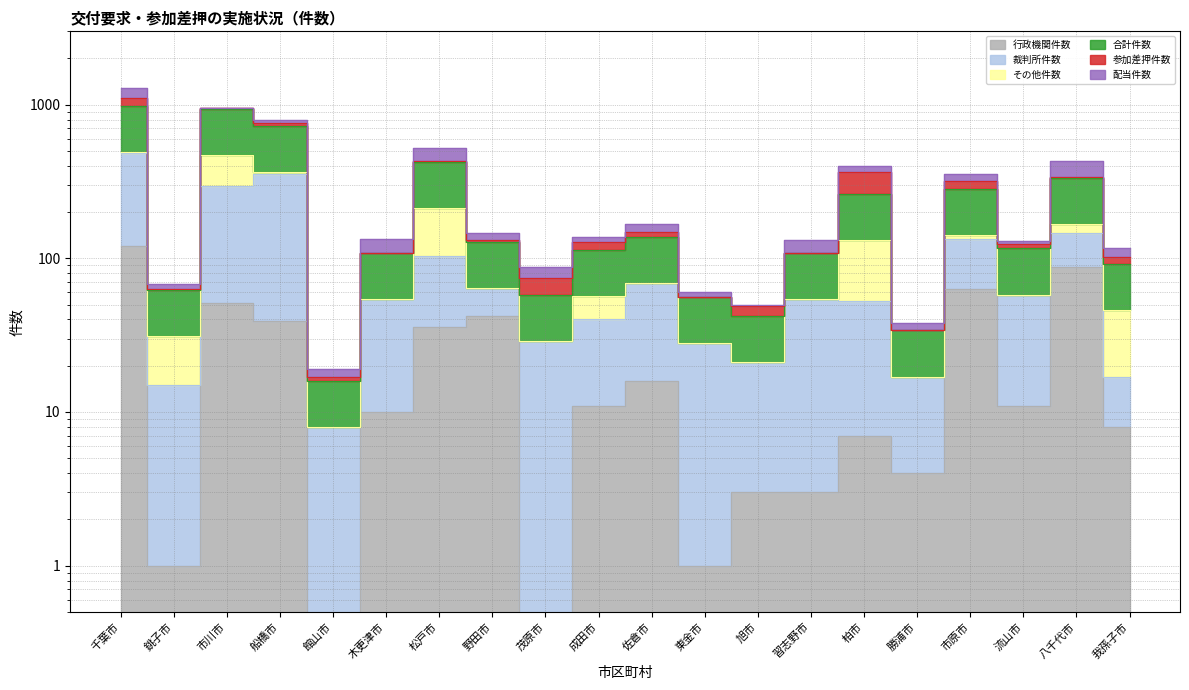

At which category does 合計件数 reach its first local peak?

市川市